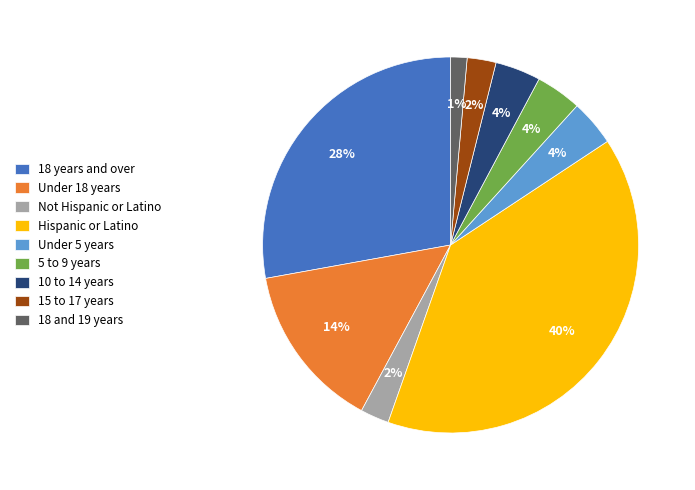

To the nearest percent, what portion does Under 5 years represent?

4%